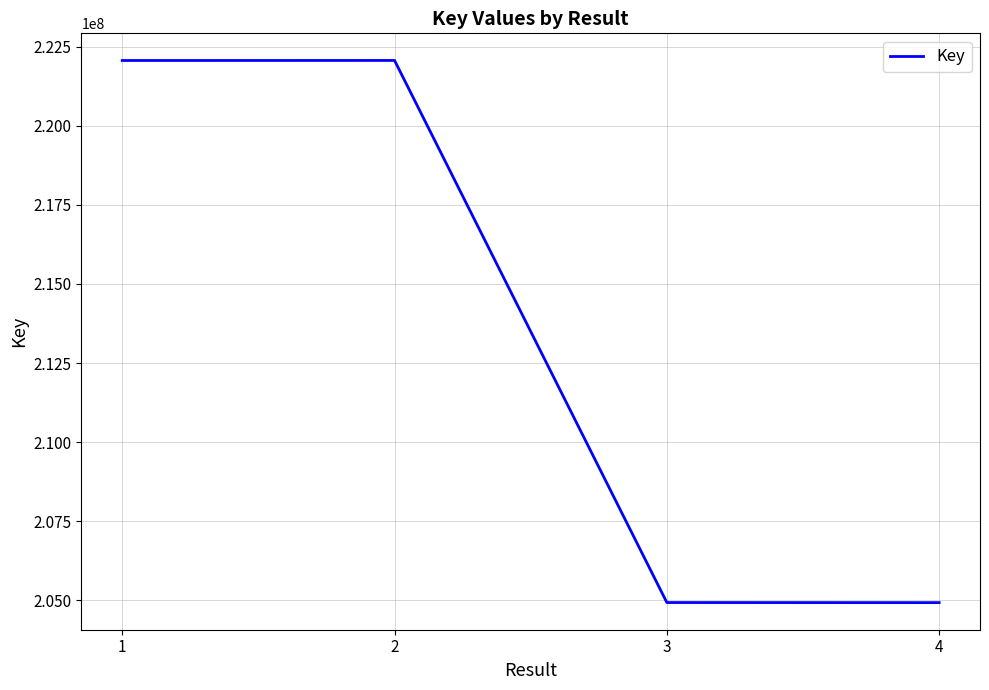

At which label is the value closest to 213496159?

3